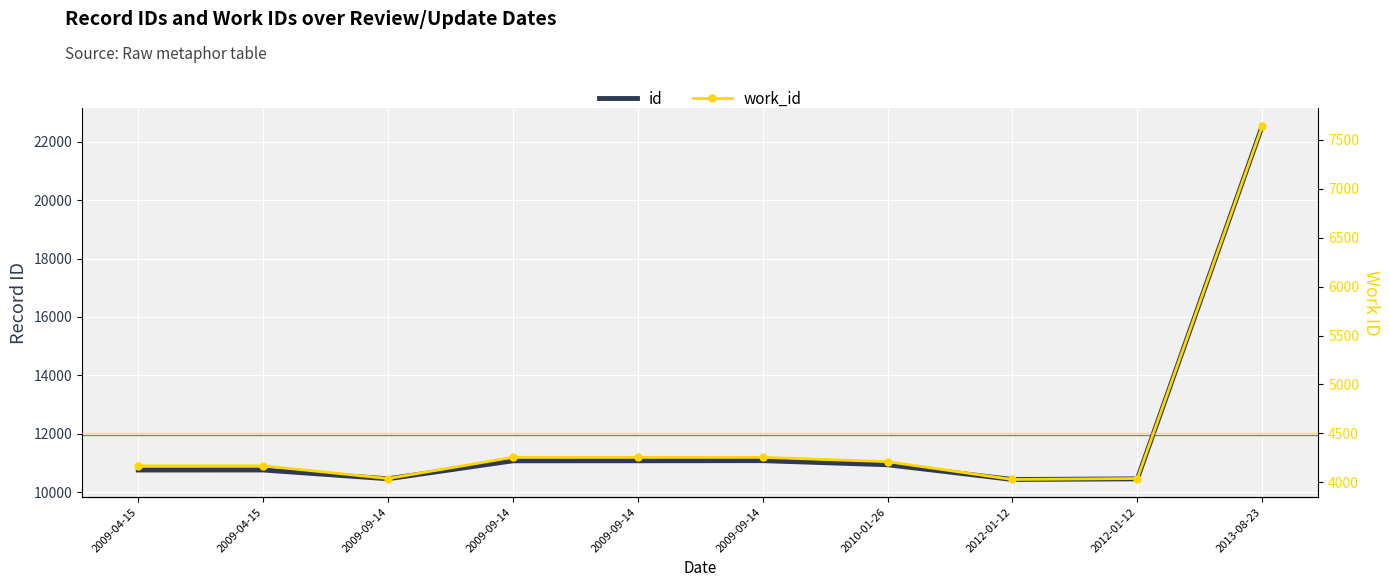

Is the value of work_id at 2009-04-15 greater than the value of id at 2009-09-14?

No